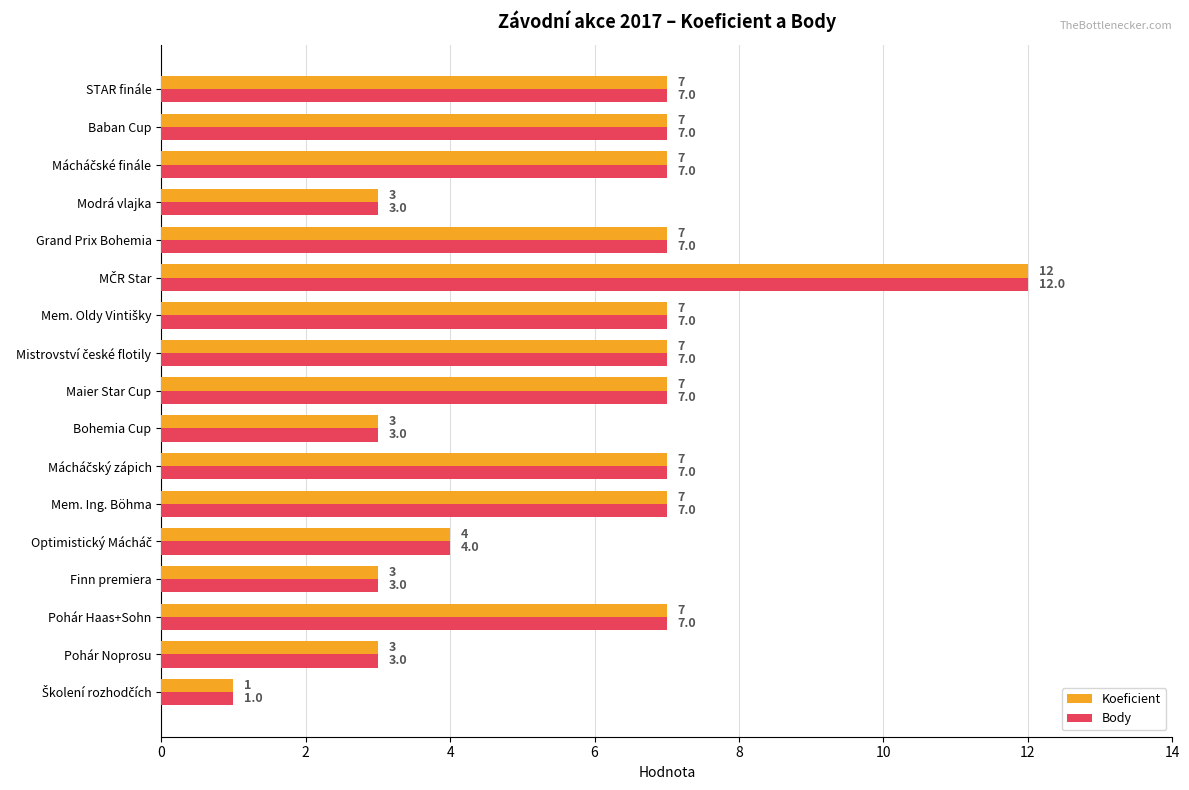

What is the greatest value displayed?

12